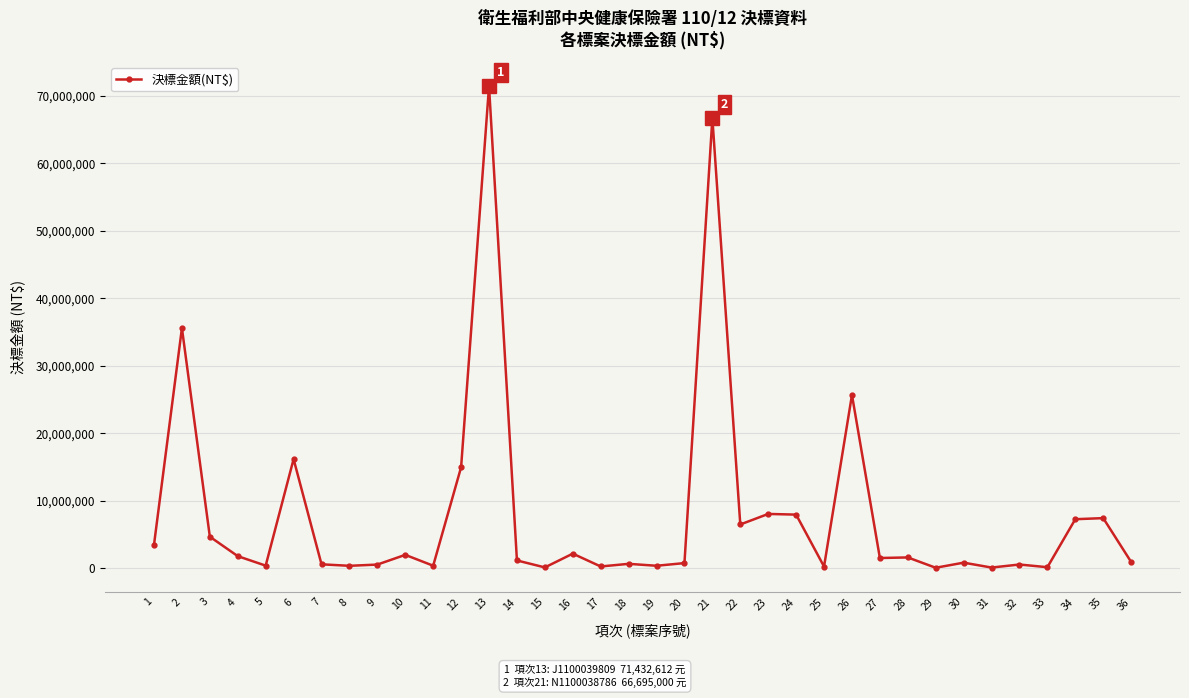

The value at 24 is 4997658. True or false?

False